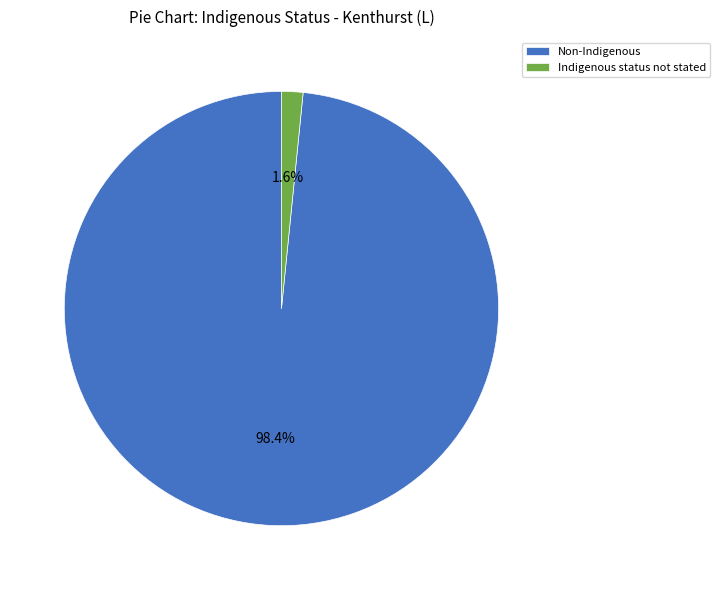

How many segments does this pie chart have?

2